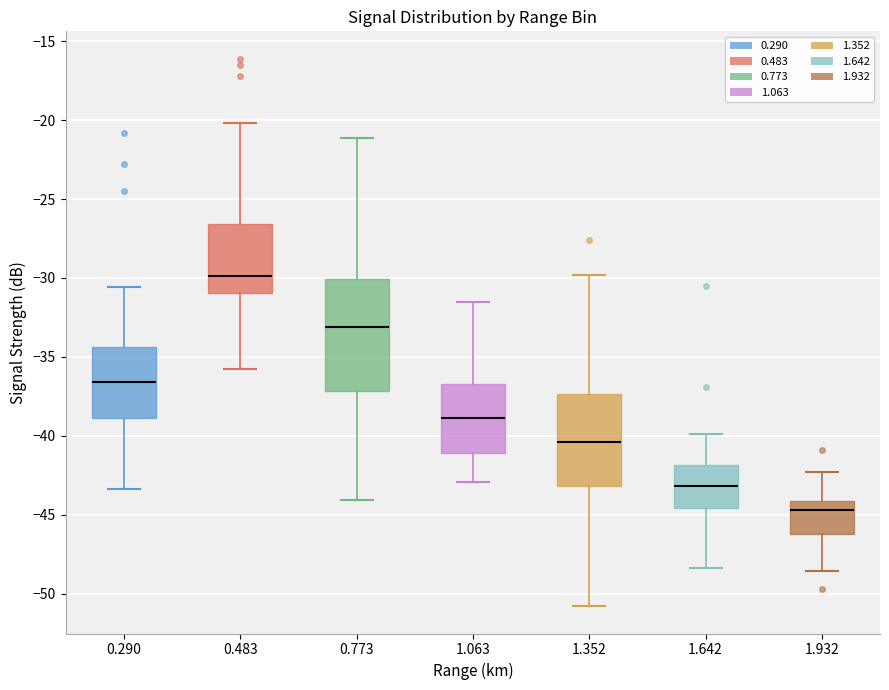

Comparing the boxes themselves (not the whiskers), which one is the tallest?

0.773